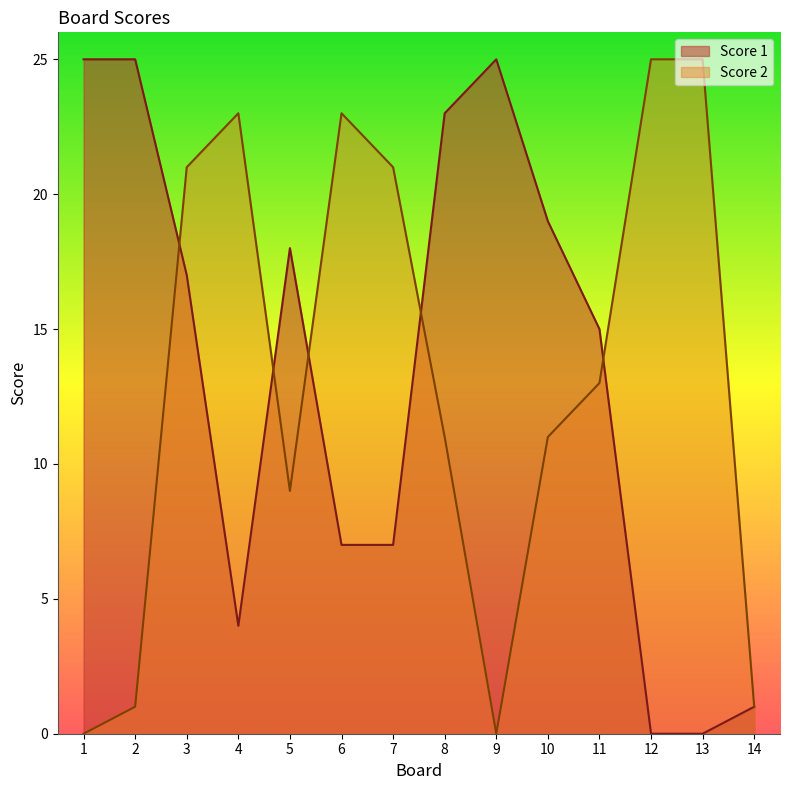

List the labels in order of Score 2 value, largest first.

12, 13, 4, 6, 3, 7, 11, 8, 10, 5, 2, 14, 1, 9